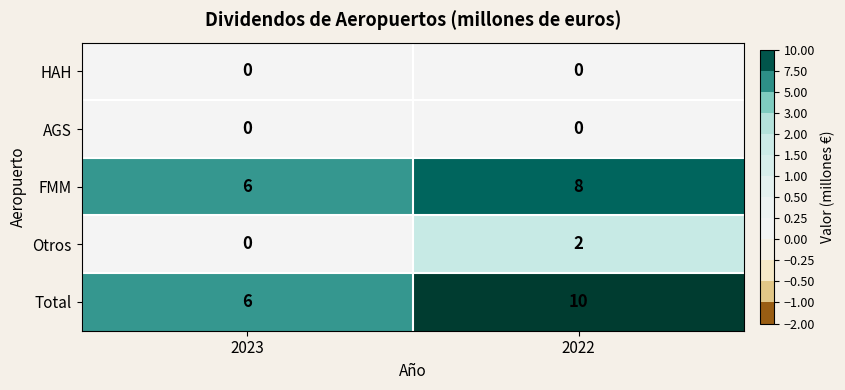

What is the sum of the Total values at 2023 and 2022?

16